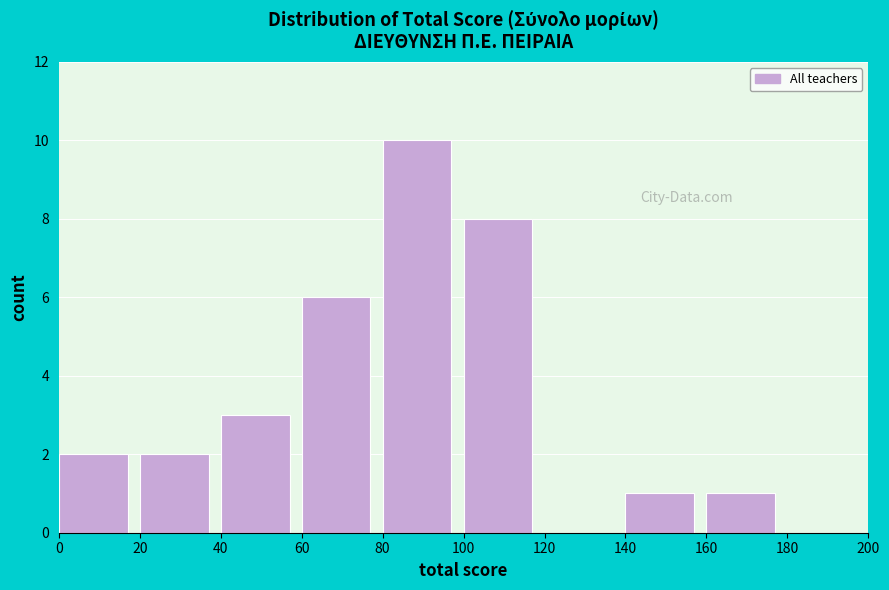

Over which range of the x-axis is the bar tallest?

80 to 100